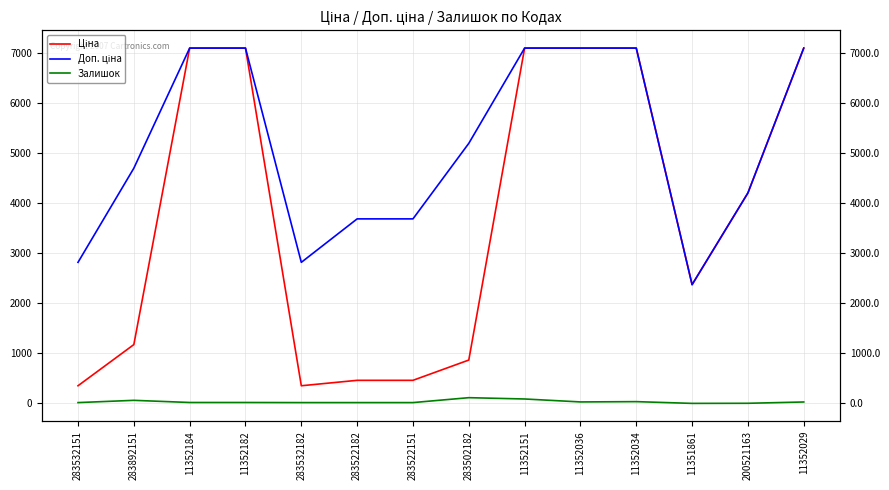

The value of Доп. ціна at 11352036 is 7098.8. True or false?

True